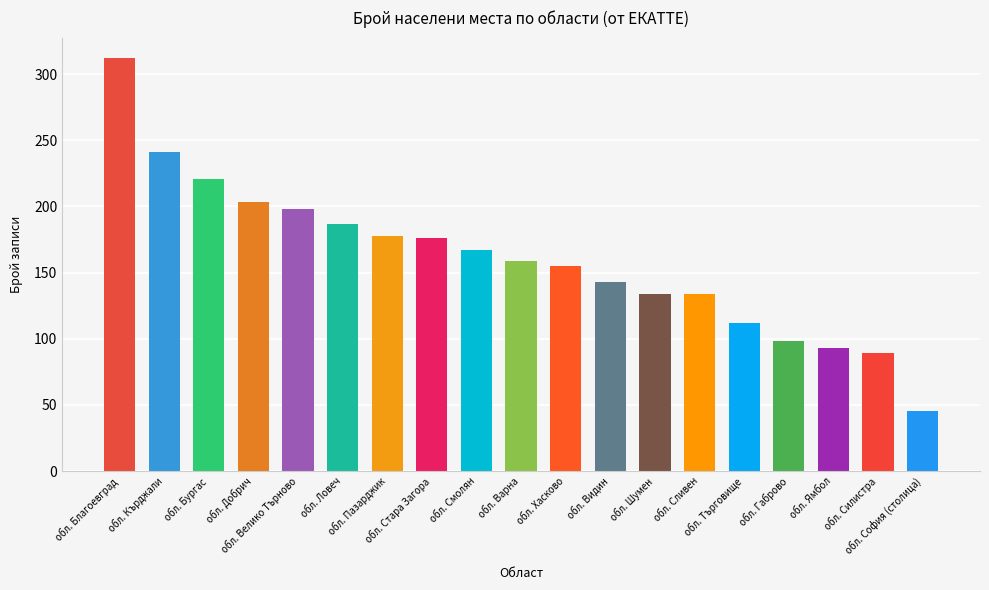

What is the sum of the values at обл. Сливен and обл. Варна?

293